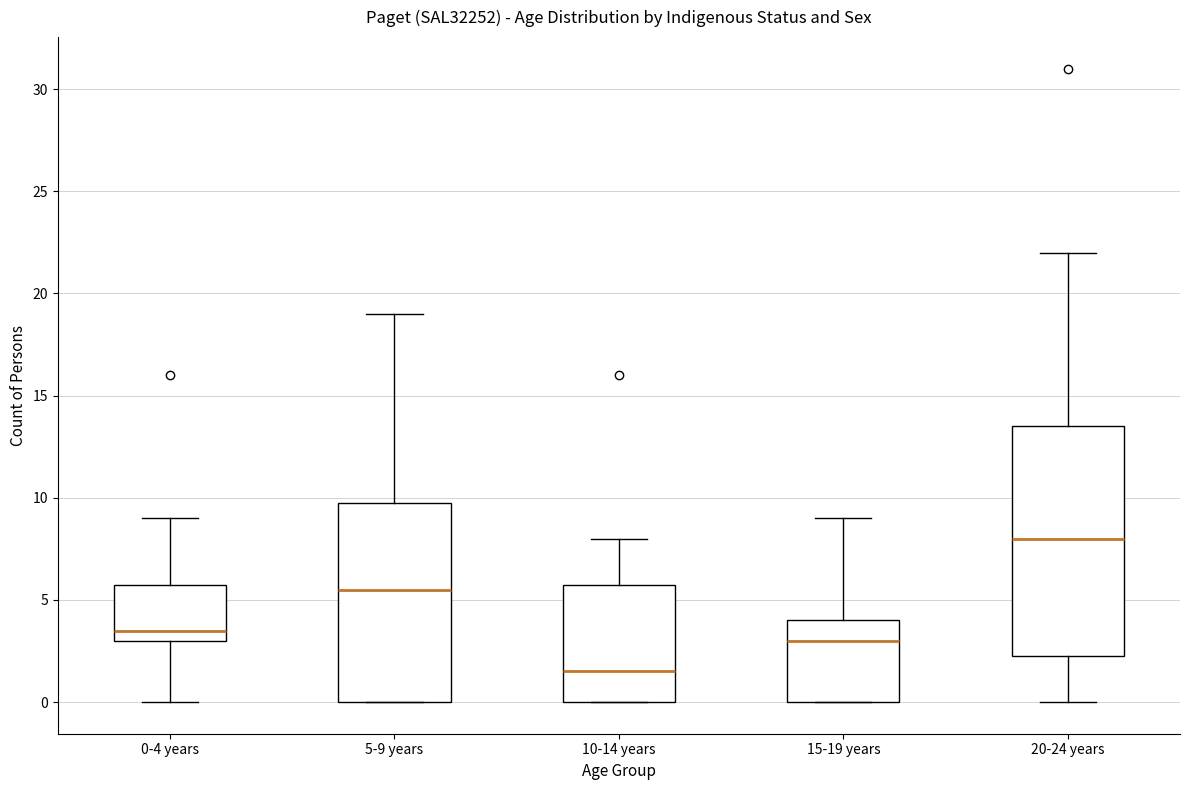

Reading left to right, read every box against the y-axis: the position of its median line, the range the box covers, and the ends of its whiskers. The values are not printed on the chart, so give them approximately, as read against the axis.

0-4 years: median 3.5, box 3.0 to 6.0, whiskers 0.0 to 9.0
5-9 years: median 5.5, box 0.0 to 10.0, whiskers 0.0 to 19.0
10-14 years: median 1.5, box 0.0 to 6.0, whiskers 0.0 to 8.0
15-19 years: median 3.0, box 0.0 to 4.0, whiskers 0.0 to 9.0
20-24 years: median 8.0, box 2.5 to 13.5, whiskers 0.0 to 22.0